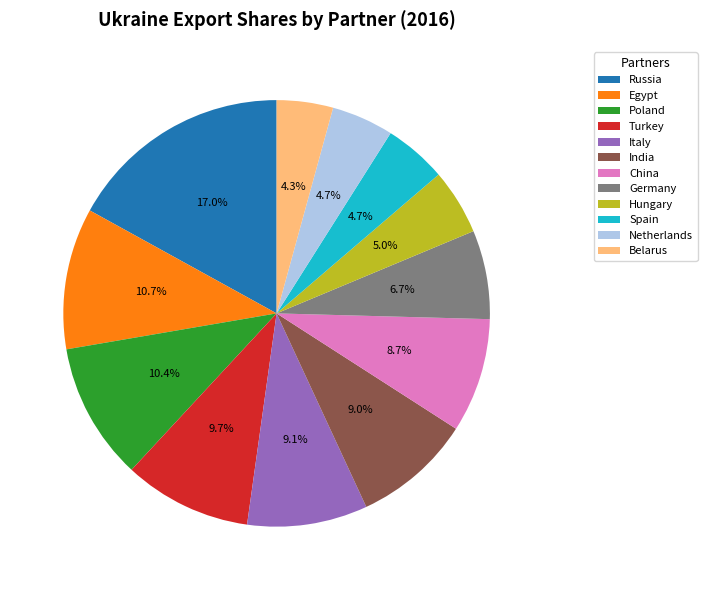

Is Germany the majority of the pie?

No